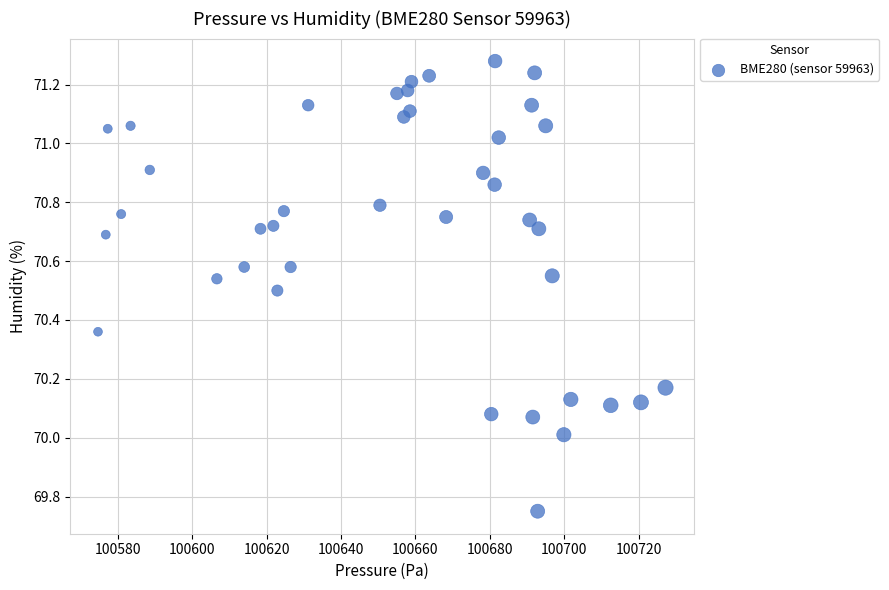

What is the range of X values (max minus min)?

152.5